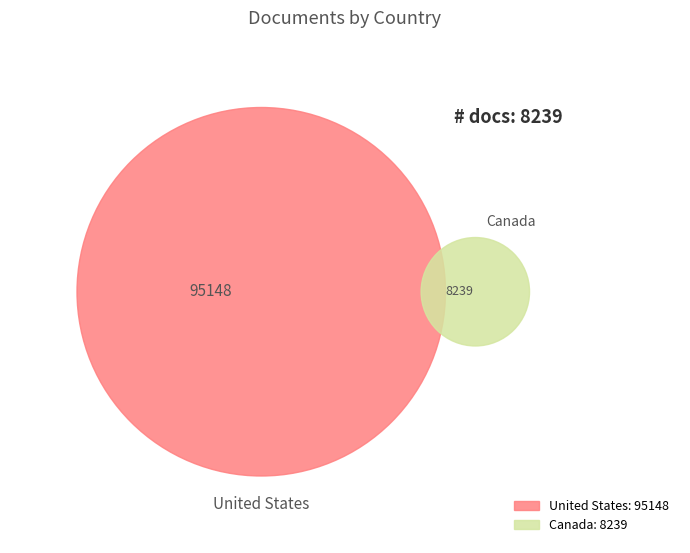

What is the ratio of the value at Canada to the value at United States?

0.1